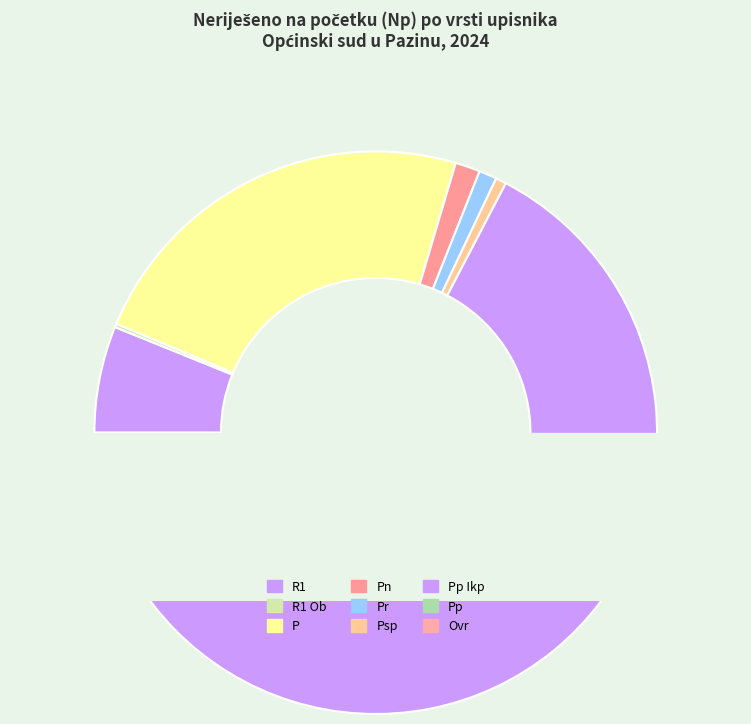

What percentage is the R1 slice, to the nearest percent?

6%